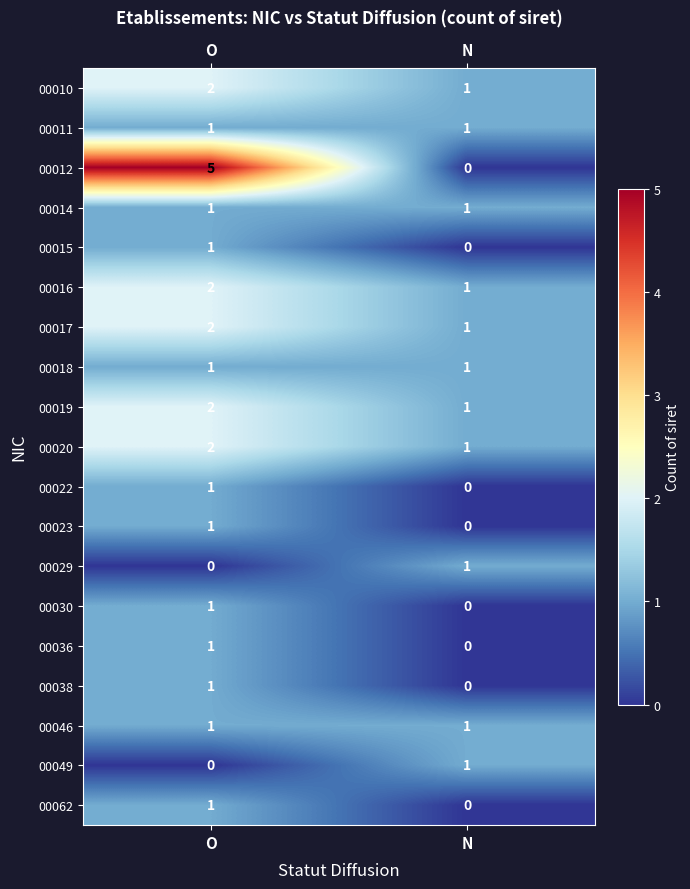

What is the sum of all 00019 values?

3